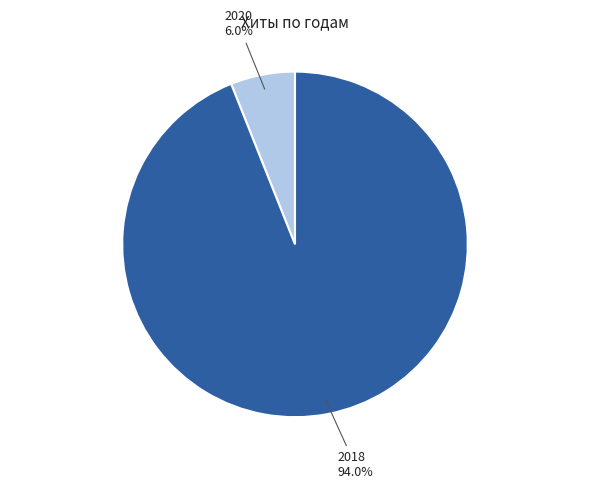

Rank the categories by value from lowest to highest.

2020, 2018